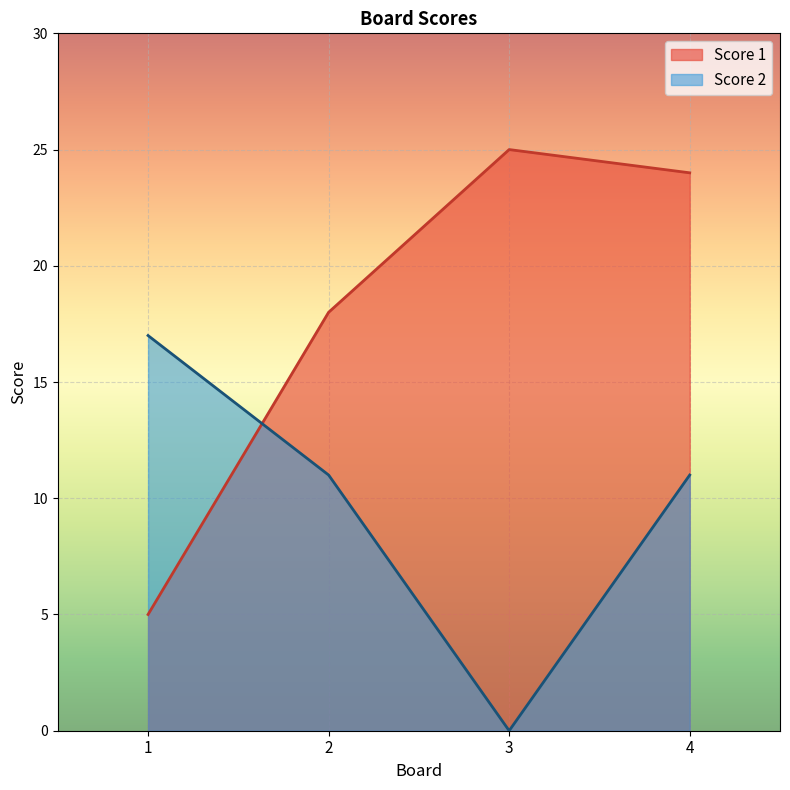

In Score 2, how many points are lower than both neighbors (excluding endpoints)?

1